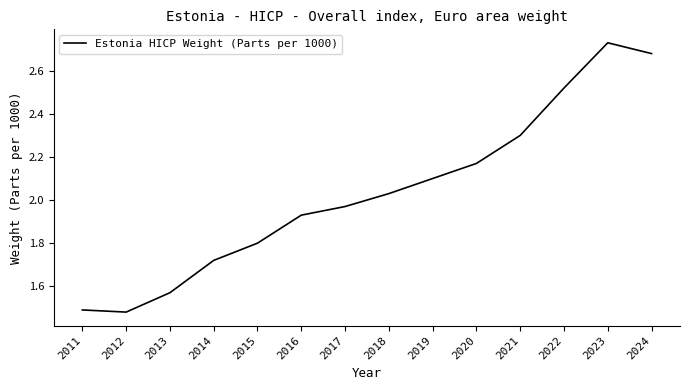

What is the ratio of the value at 2020 to the value at 2018?

1.1